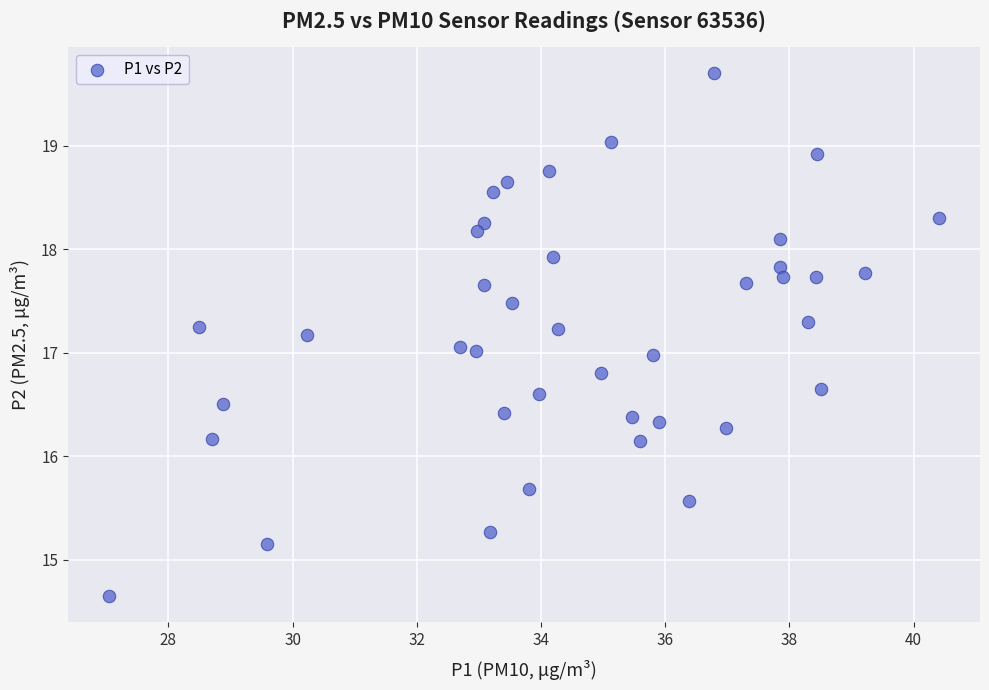

How many data points are displayed?

40